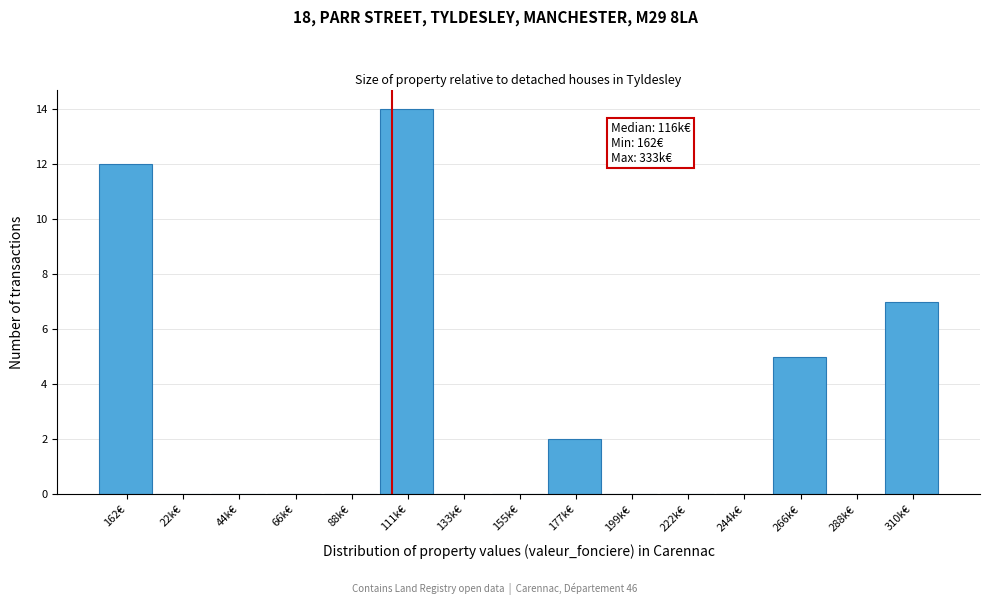

Reading left to right, list all the values displayed in this chart.

162€=12	22k€=0	44k€=0	66k€=0	88k€=0	111k€=14	133k€=0	155k€=0	177k€=2	199k€=0	222k€=0	244k€=0	266k€=5	288k€=0	310k€=7